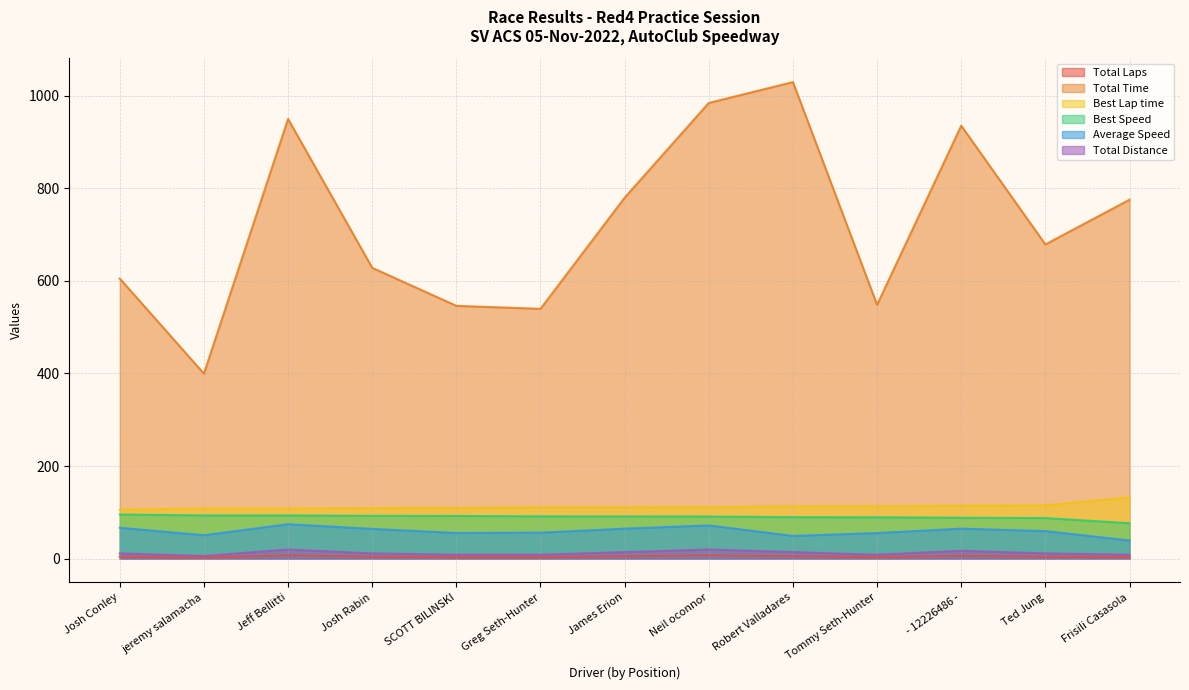

True or false: Best Lap time and Average Speed cross at least once.

False